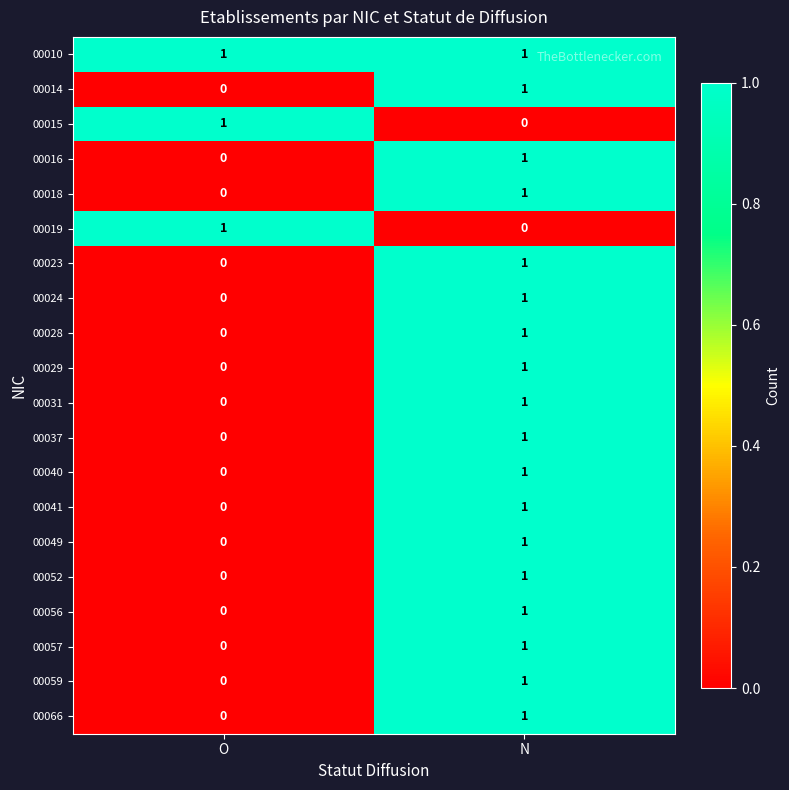

Rank the categories by 00031 value from highest to lowest.

N, O